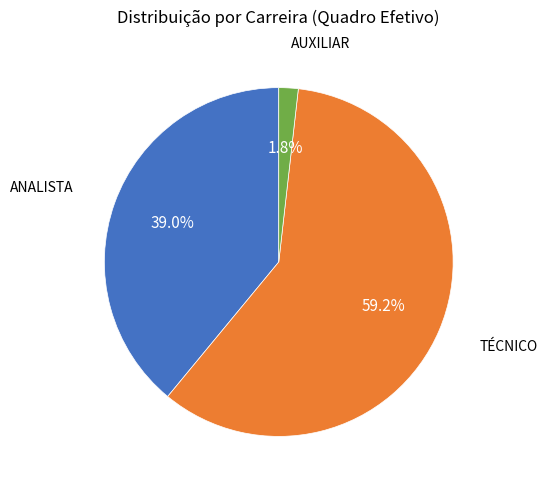

Is there a majority slice in this chart?

Yes